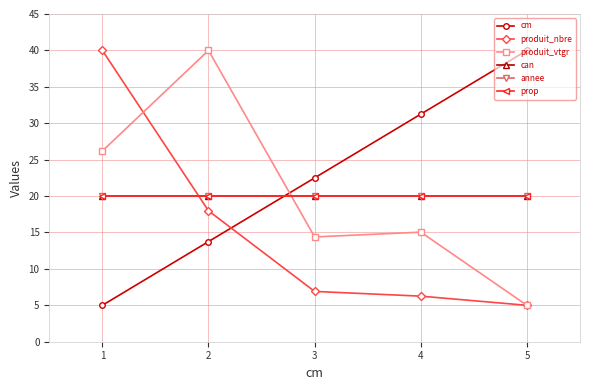

What is the highest value of the produit_nbre series?

40.0